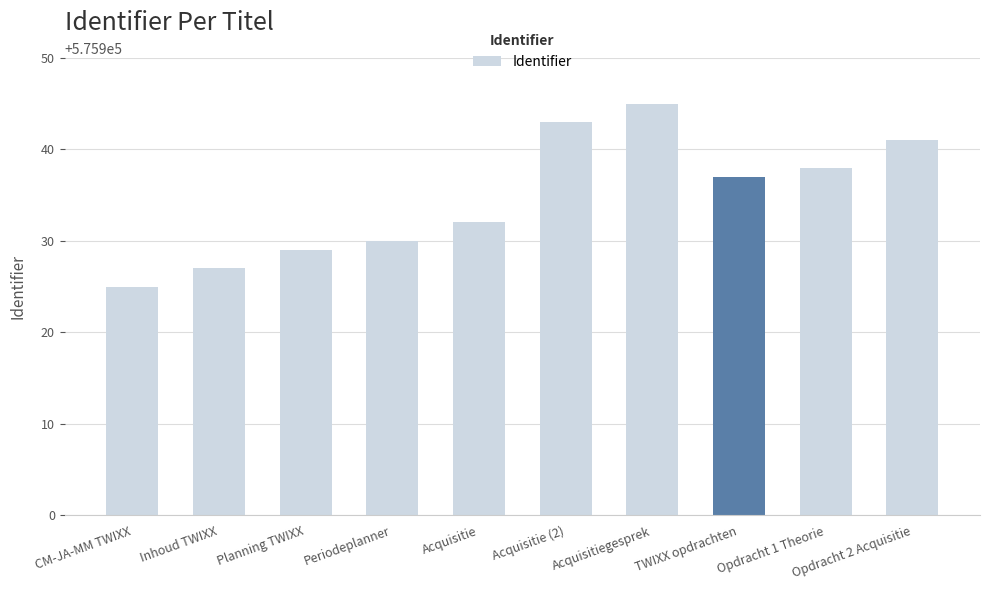

Reading left to right, what are all the values shown in this chart?

CM-JA-MM TWIXX=575925	Inhoud TWIXX=575927	Planning TWIXX=575929	Periodeplanner=575930	Acquisitie=575932	Acquisitie (2)=575943	Acquisitiegesprek=575945	TWIXX opdrachten=575937	Opdracht 1 Theorie=575938	Opdracht 2 Acquisitie=575941